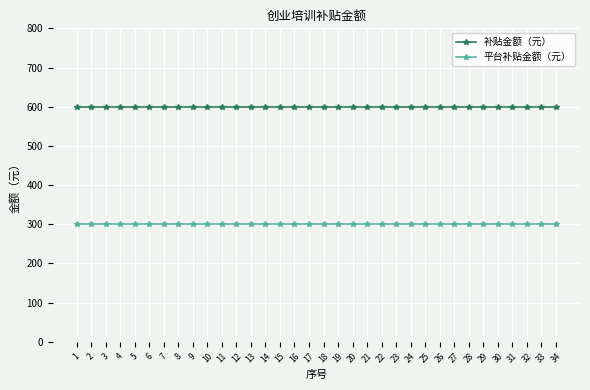

What are all the series names shown in the legend?

补贴金额（元）, 平台补贴金额（元）